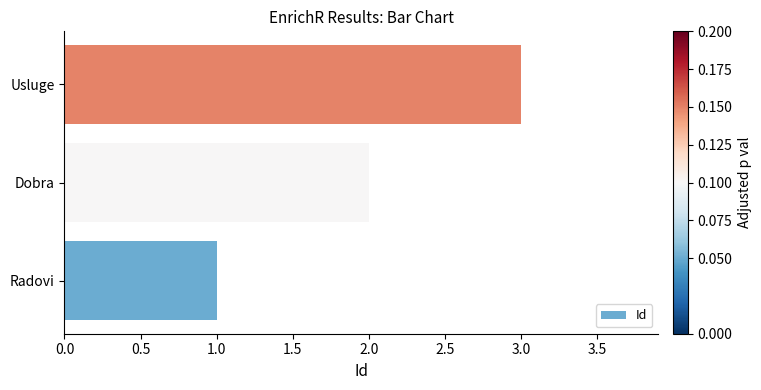

What is the sum of all values?

6